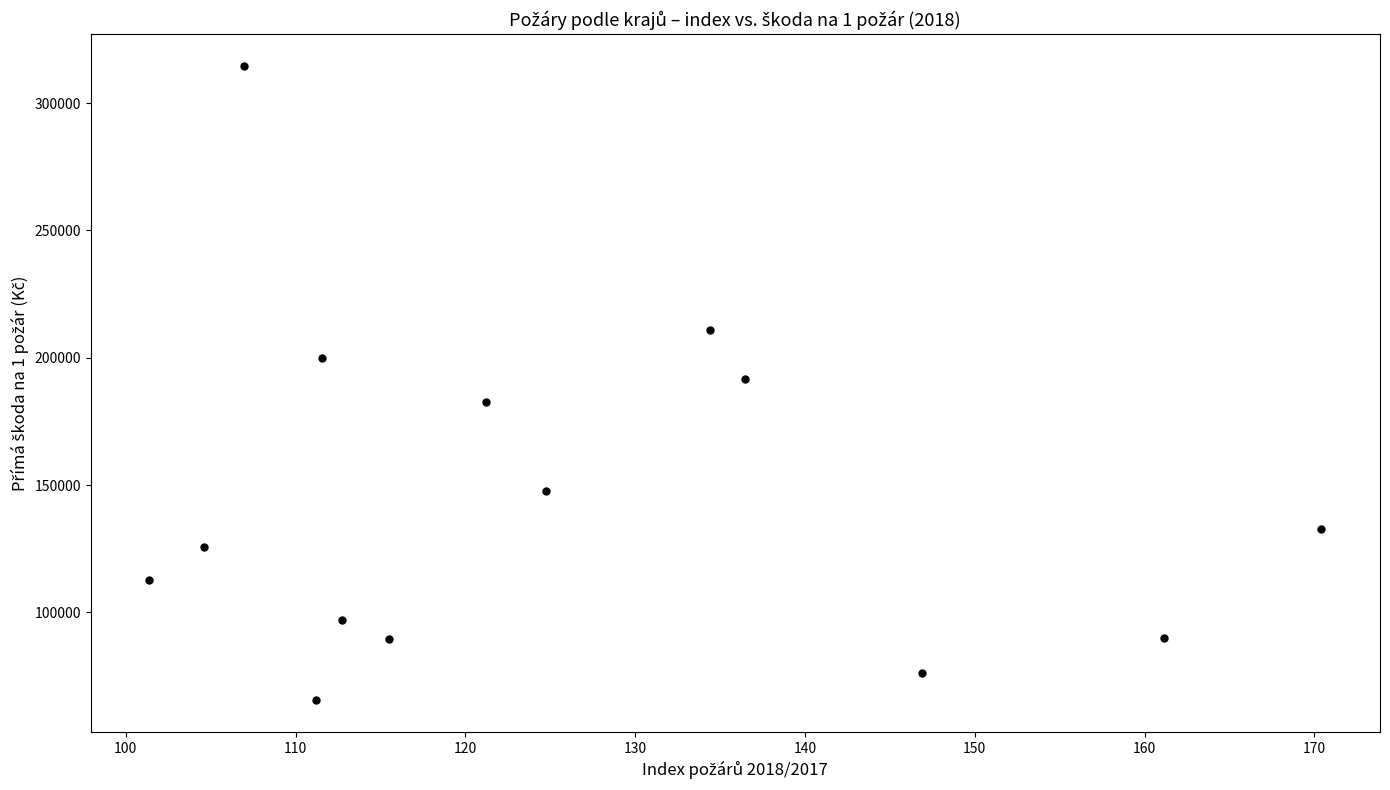

What is the range of X values (max minus min)?

69.0